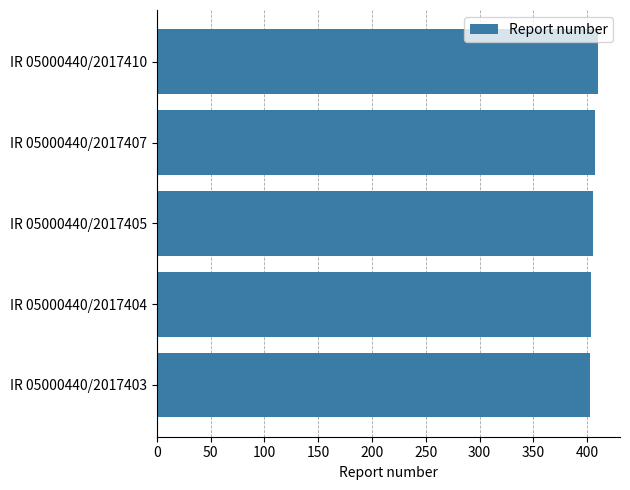

What is the average value?

406